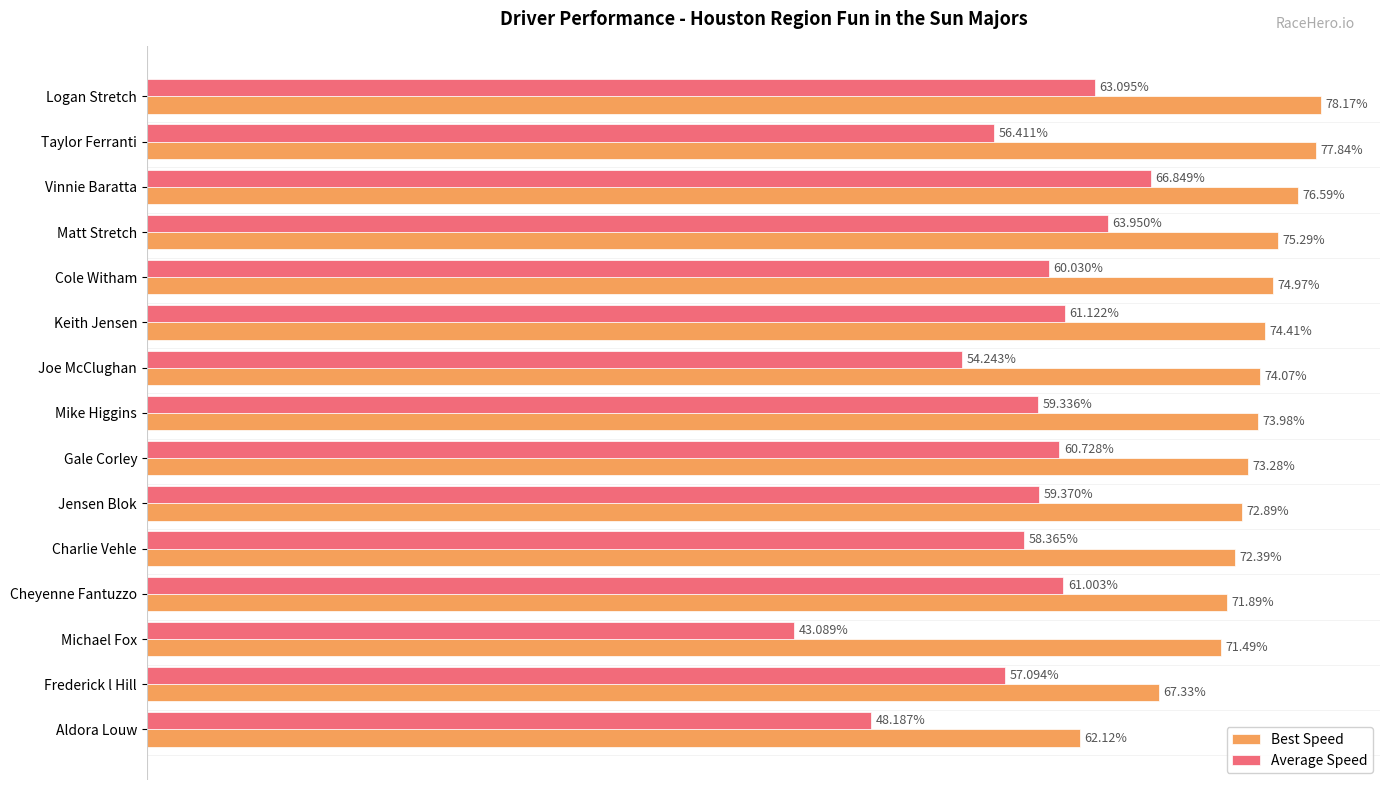

Rank the series by their maximum value, from highest to lowest.

Best Speed, Average Speed